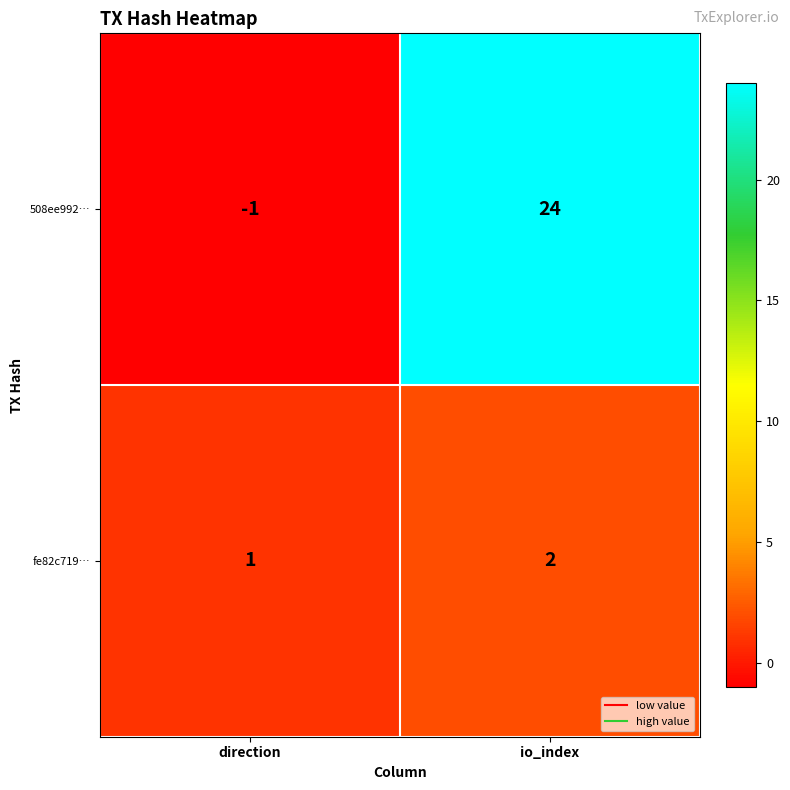

What is the total value across all series at io_index?

26